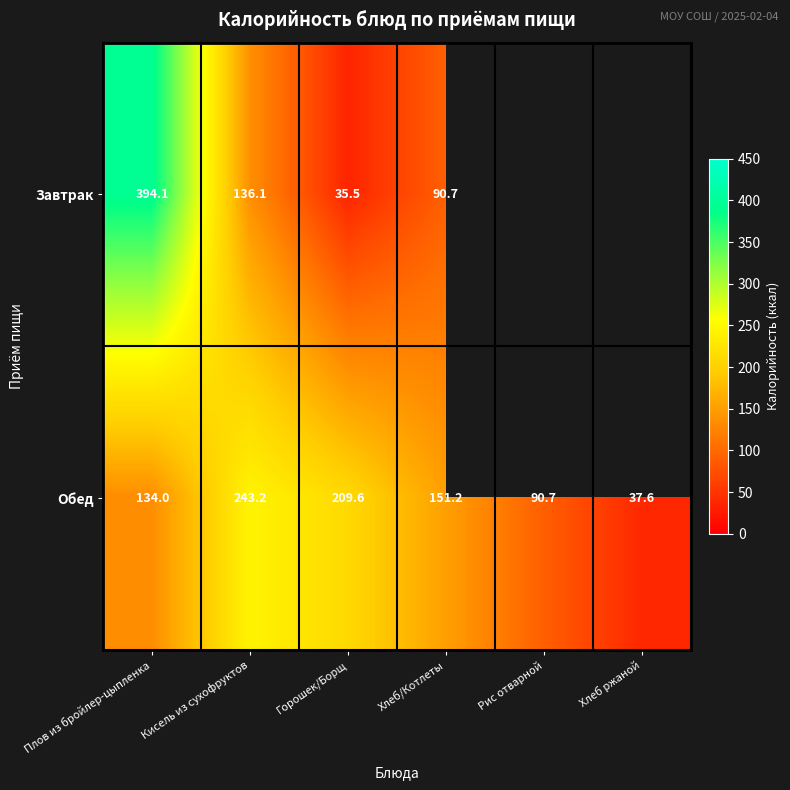

What is the spread (max minus min) of values at Кисель из сухофруктов?

107.1